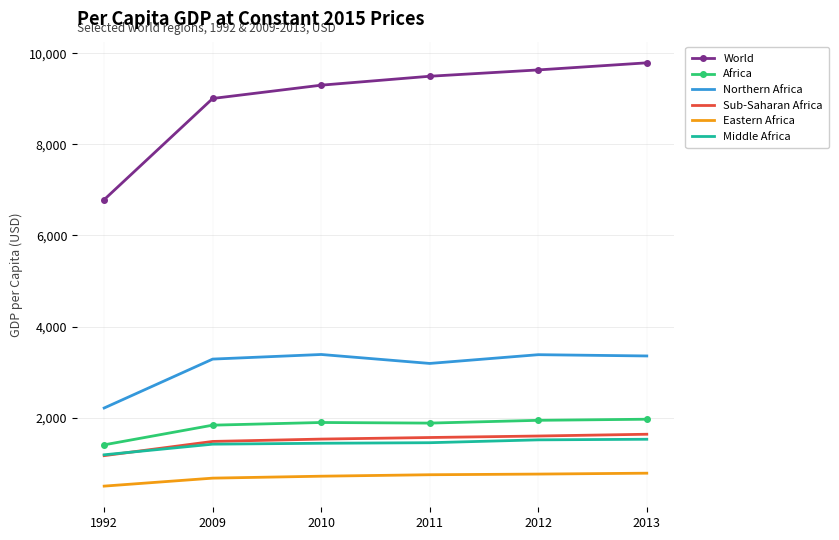

True or false: World and Eastern Africa intersect in this chart.

False